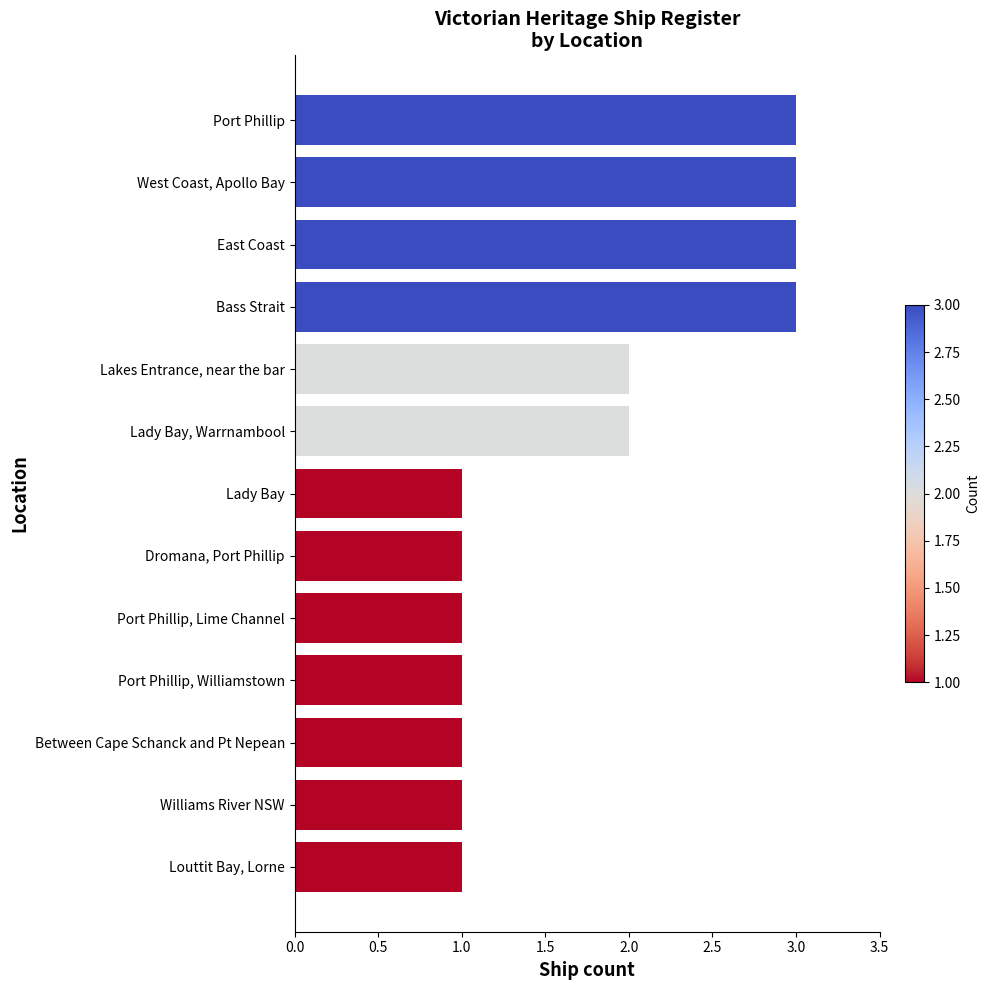

What is the approximate value at Bass Strait?

3